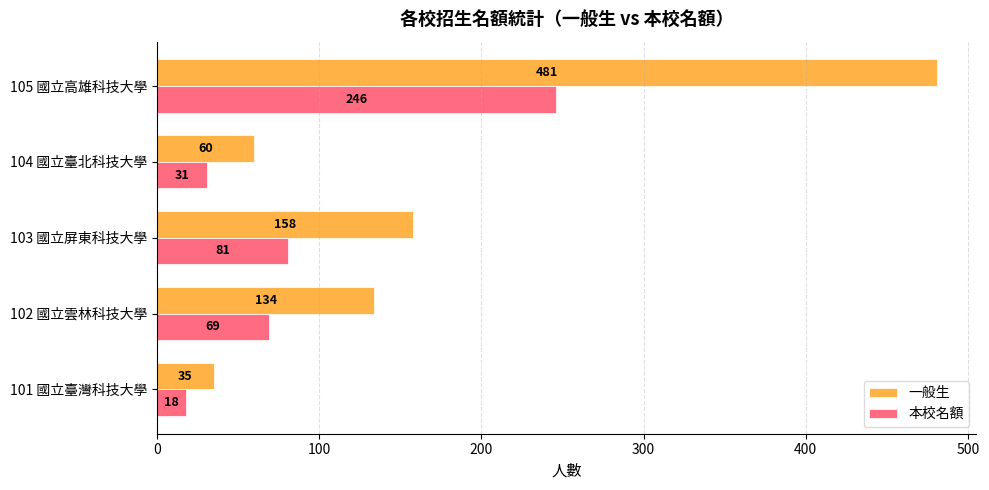

The 一般生 series shows 698 at 105 國立高雄科技大學. True or false?

False